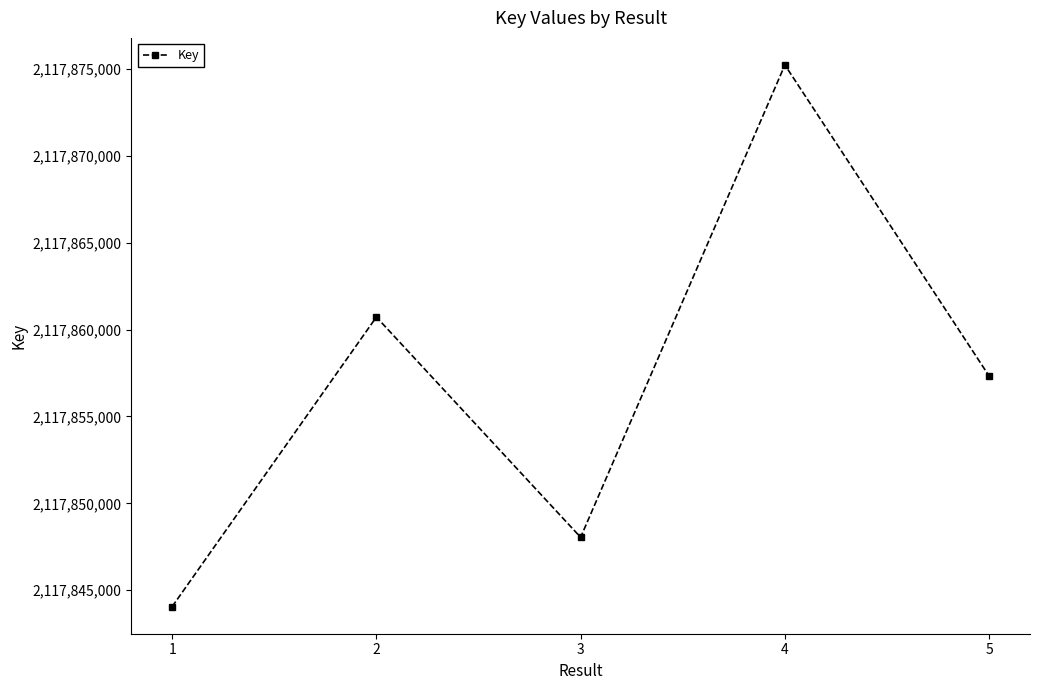

List the labels in order of value, smallest first.

1, 3, 5, 2, 4